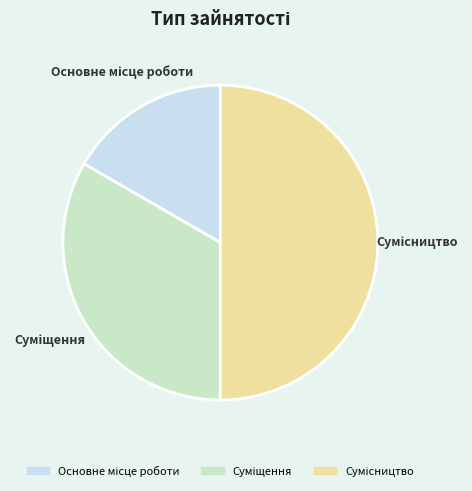

What portion of the pie excludes Сумісництво?

50.0%